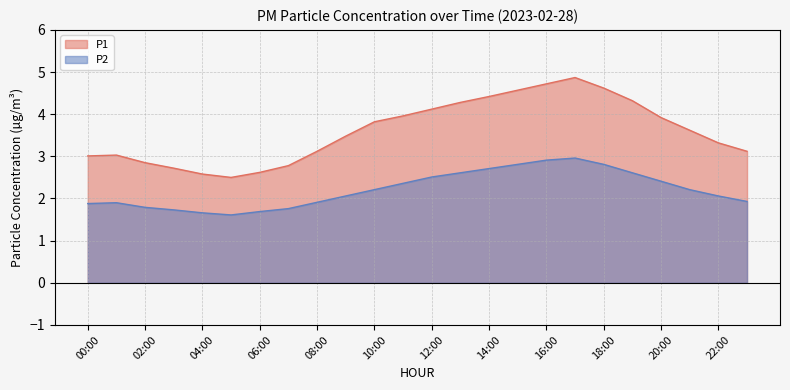

Which series has the widest spread of values?

P1